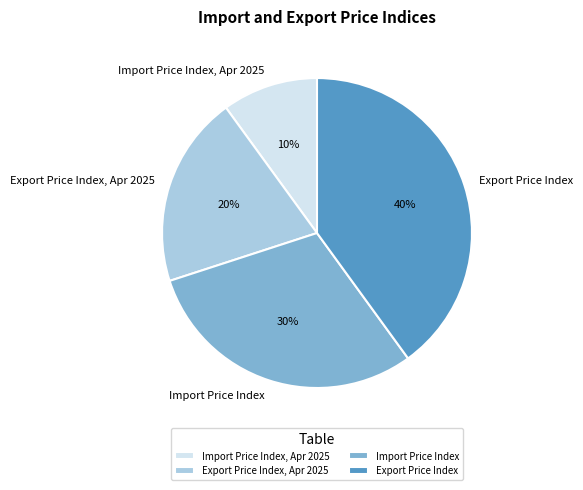

Do Export Price Index and Export Price Index, Apr 2025 together represent more than half of the pie?

Yes